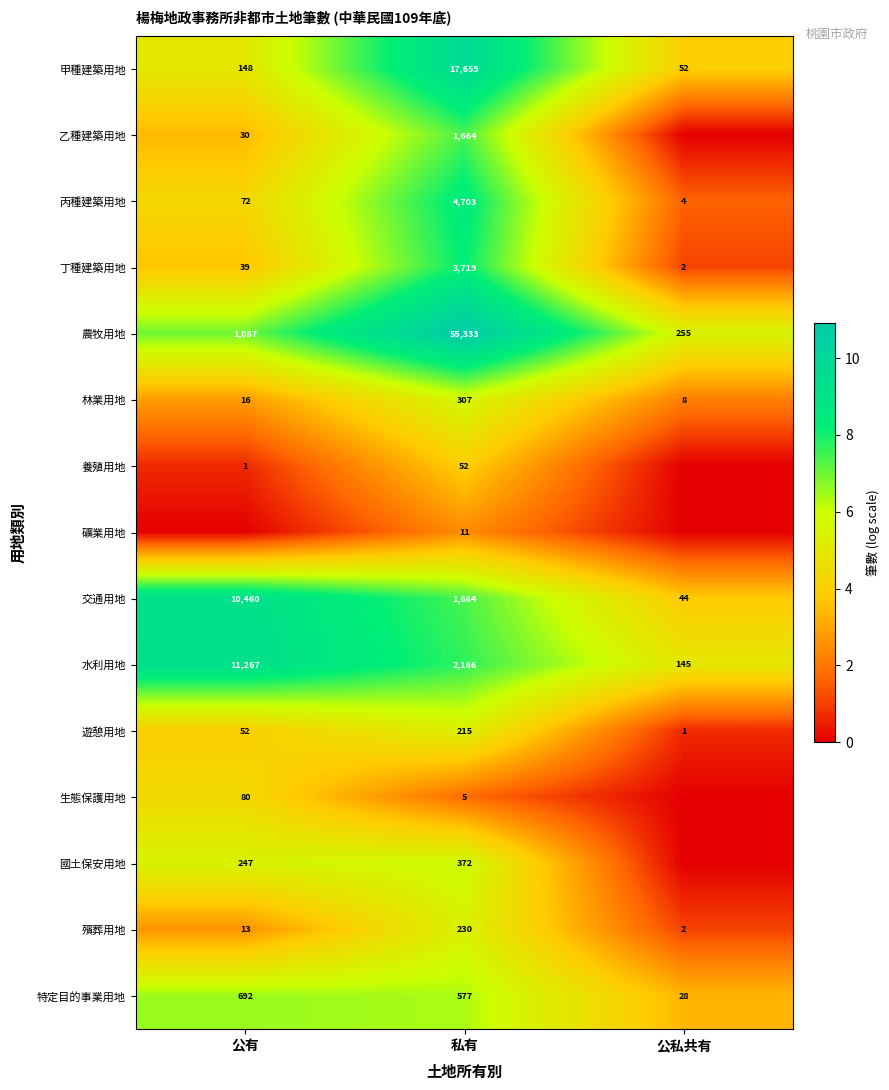

Is it true that 殯葬用地 equals 2 at 公私共有?

True